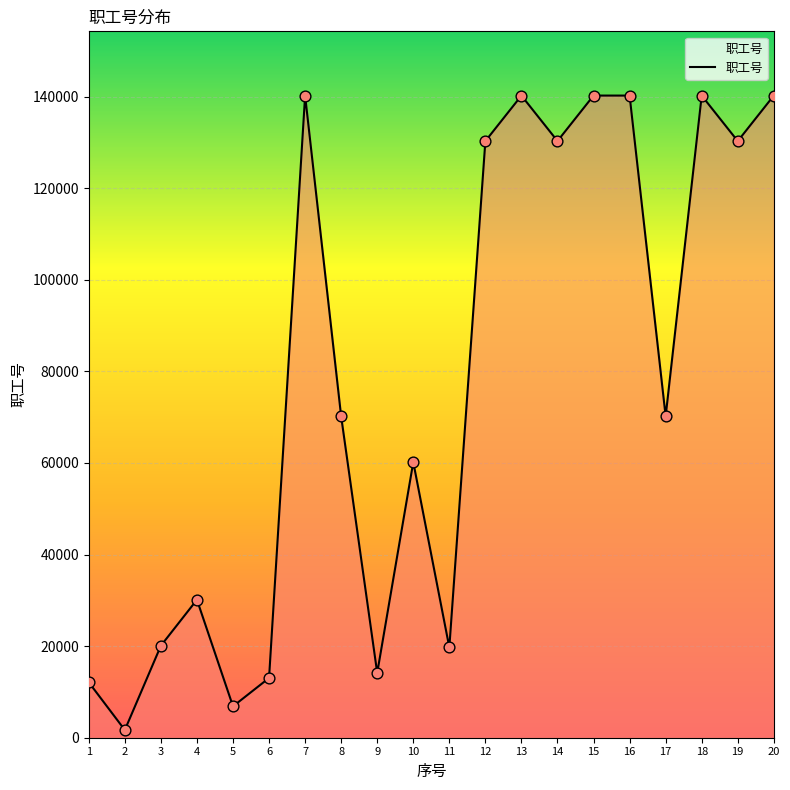

Approximately how many times larger is the value at 14 compared to 9?

9.2